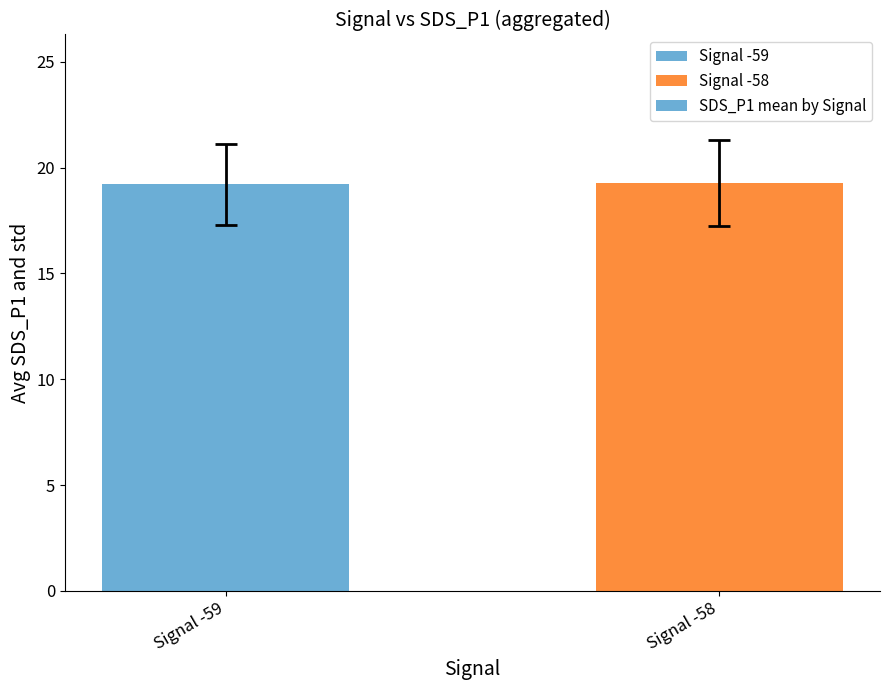

What is the value of the 2nd bar from the left?

19.3